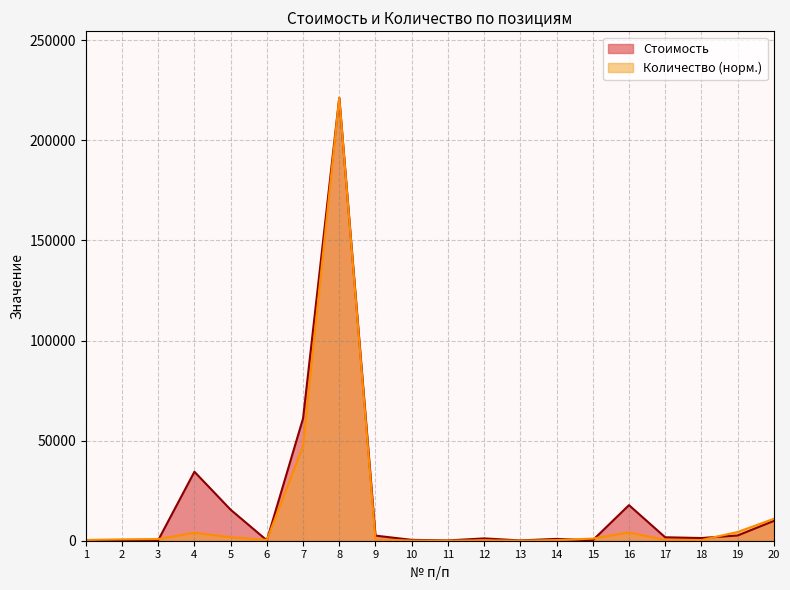

How many series are shown in this chart?

2